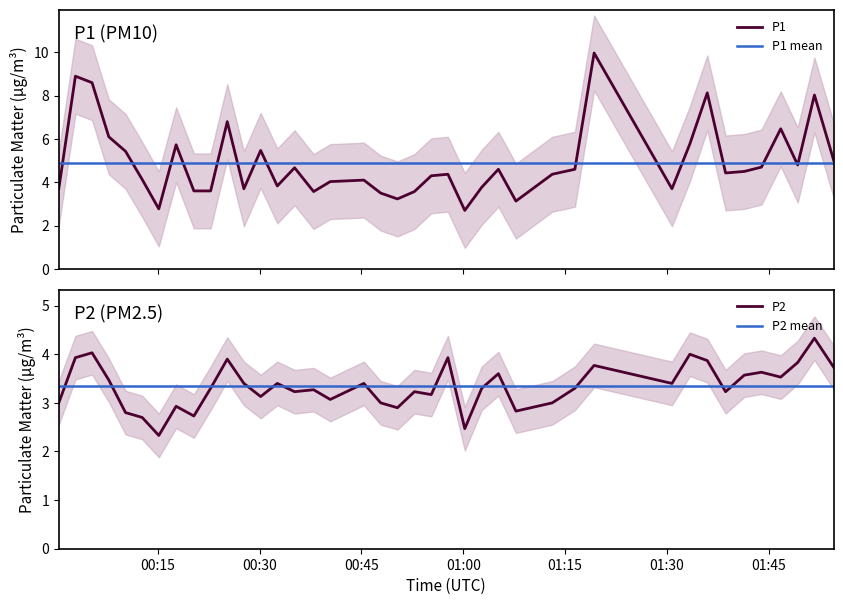

List the labels in order of P2 value, smallest first.

2022-08-03T00:15:09, 2022-08-03T01:00:13, 2022-08-03T00:12:42, 2022-08-03T00:20:19, 2022-08-03T00:10:15, 2022-08-03T01:07:45, 2022-08-03T00:50:18, 2022-08-03T00:17:42, 2022-08-03T00:00:25, 2022-08-03T00:47:50, 2022-08-03T01:13:06, 2022-08-03T00:40:24, 2022-08-03T00:30:09, 2022-08-03T00:55:17, 2022-08-03T00:35:09, 2022-08-03T00:52:48, 2022-08-03T01:38:38, 2022-08-03T00:37:57, 2022-08-03T00:22:47, 2022-08-03T01:02:43, 2022-08-03T01:16:26, 2022-08-03T00:27:41, 2022-08-03T00:32:36, 2022-08-03T00:45:21, 2022-08-03T01:30:44, 2022-08-03T00:07:47, 2022-08-03T01:46:45, 2022-08-03T01:41:23, 2022-08-03T01:05:10, 2022-08-03T01:43:55, 2022-08-03T01:54:34, 2022-08-03T01:19:16, 2022-08-03T01:49:15, 2022-08-03T01:35:56, 2022-08-03T00:25:14, 2022-08-03T00:02:52, 2022-08-03T00:57:44, 2022-08-03T01:33:22, 2022-08-03T00:05:19, 2022-08-03T01:51:43